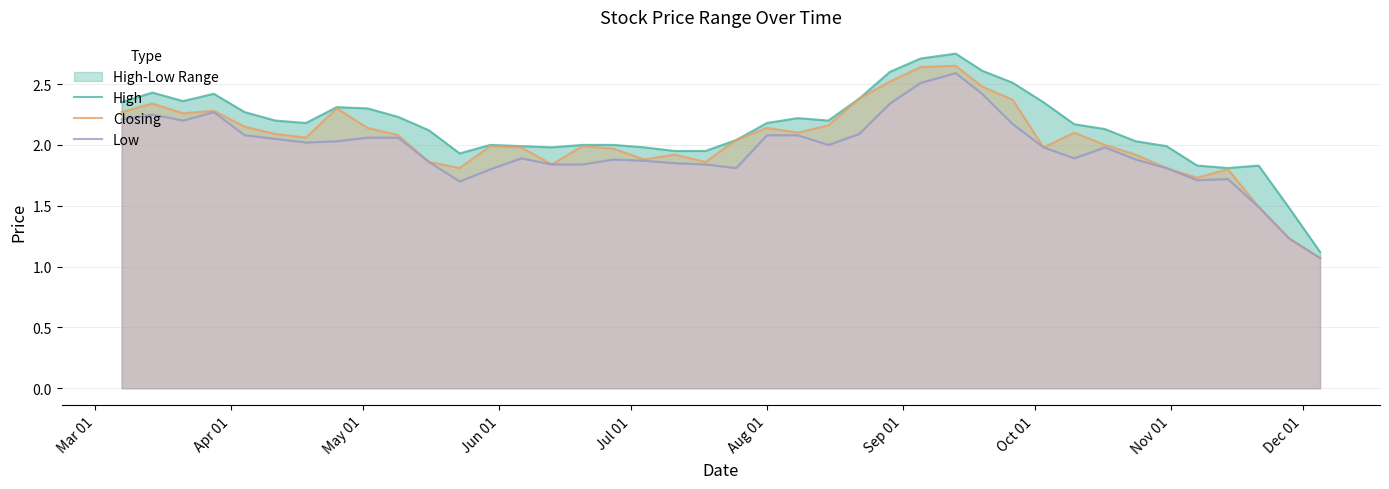

What is the minimum value for Closing?

1.1